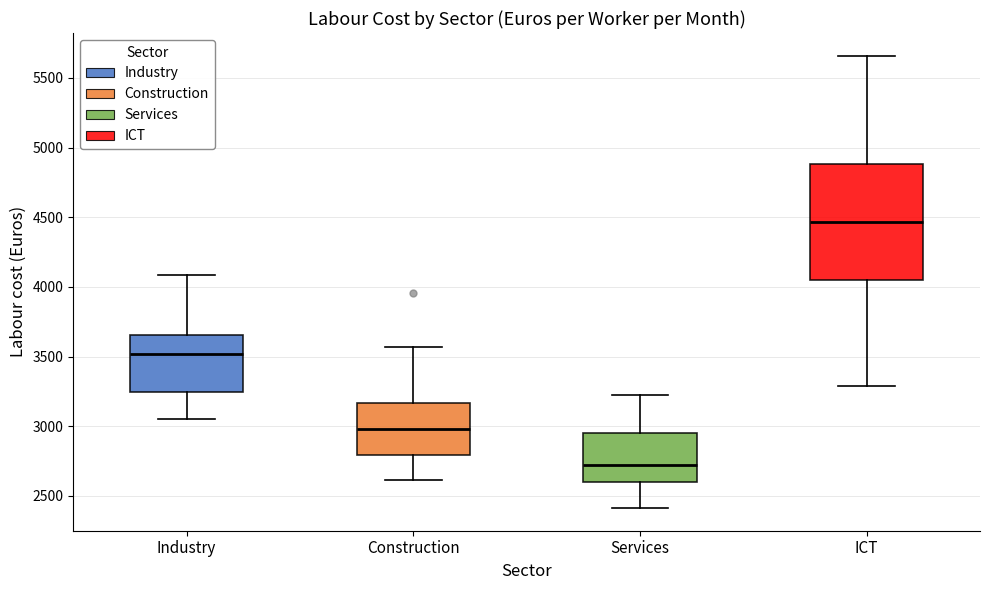

Which box has the lowest median line?

Services